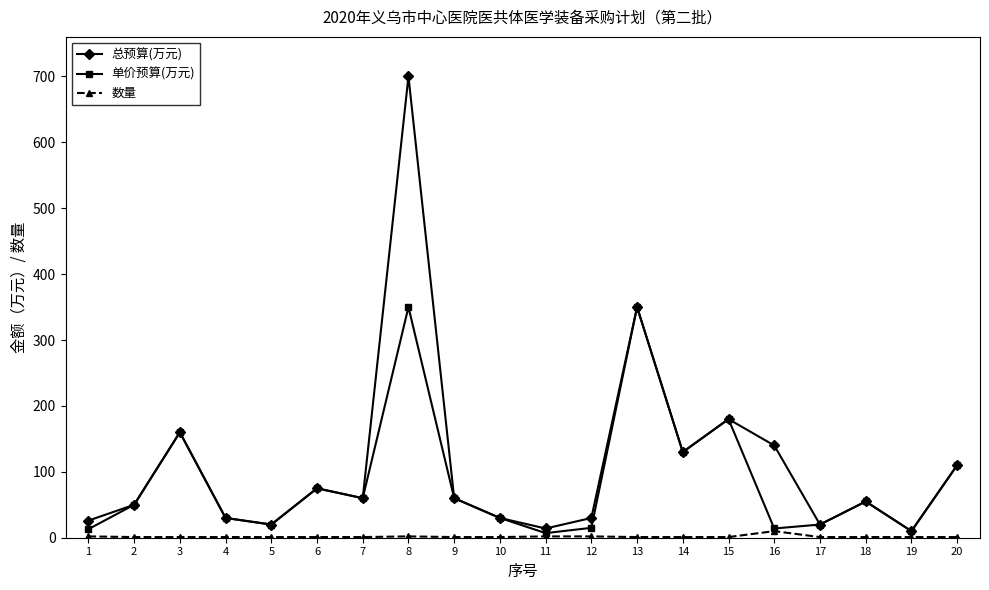

How many values in the 总预算(万元) series are below 60?

10